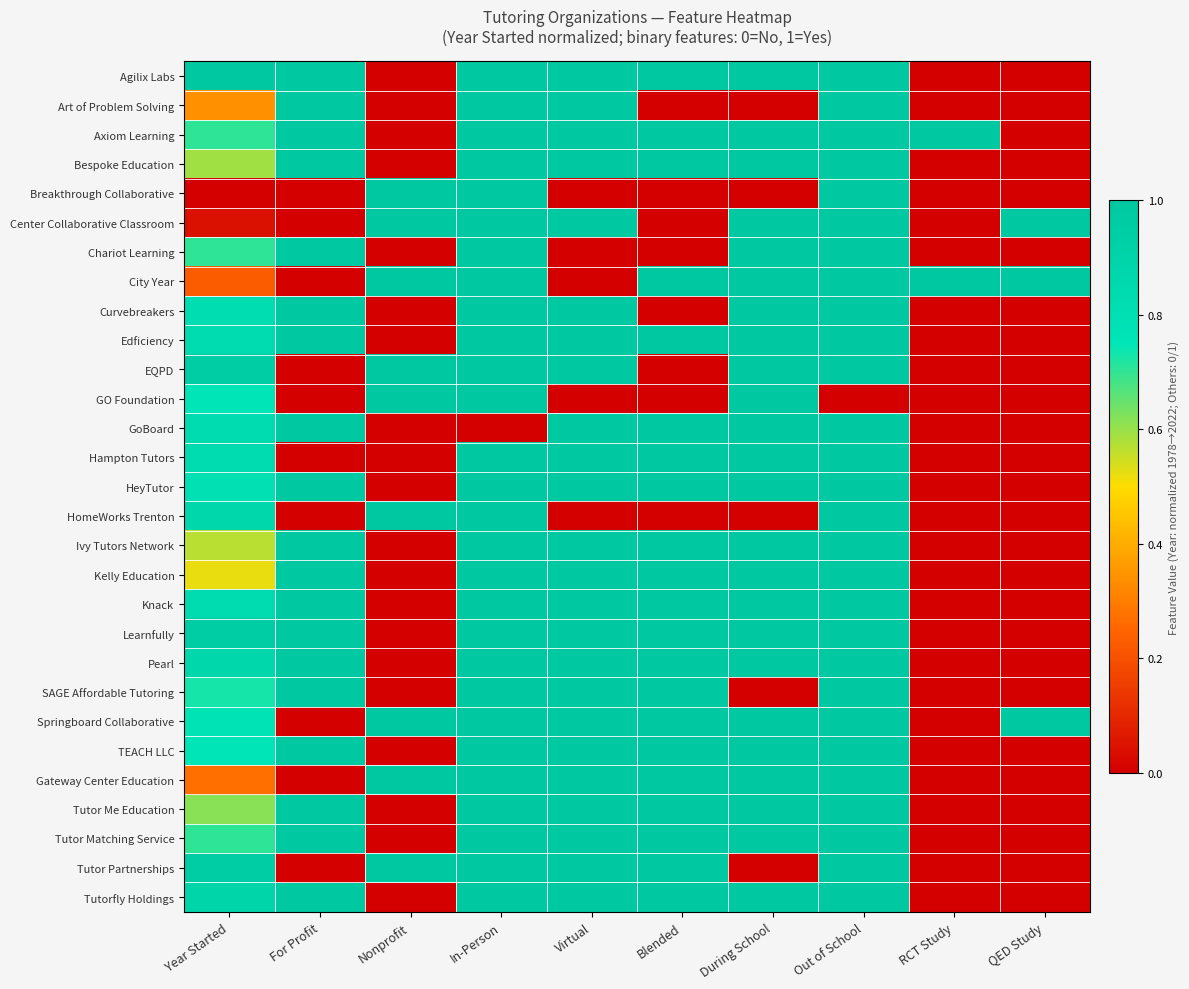

Rank the series by their maximum value, from lowest to highest.

Agilix Labs, Art of Problem Solving, Axiom Learning, Bespoke Education, Breakthrough Collaborative, Center Collaborative Classroom, Chariot Learning, City Year, Curvebreakers, Edficiency, EQPD, GO Foundation, GoBoard, Hampton Tutors, HeyTutor, HomeWorks Trenton, Ivy Tutors Network, Kelly Education, Knack, Learnfully, Pearl, SAGE Affordable Tutoring, Springboard Collaborative, TEACH LLC, Gateway Center Education, Tutor Me Education, Tutor Matching Service, Tutor Partnerships, Tutorfly Holdings